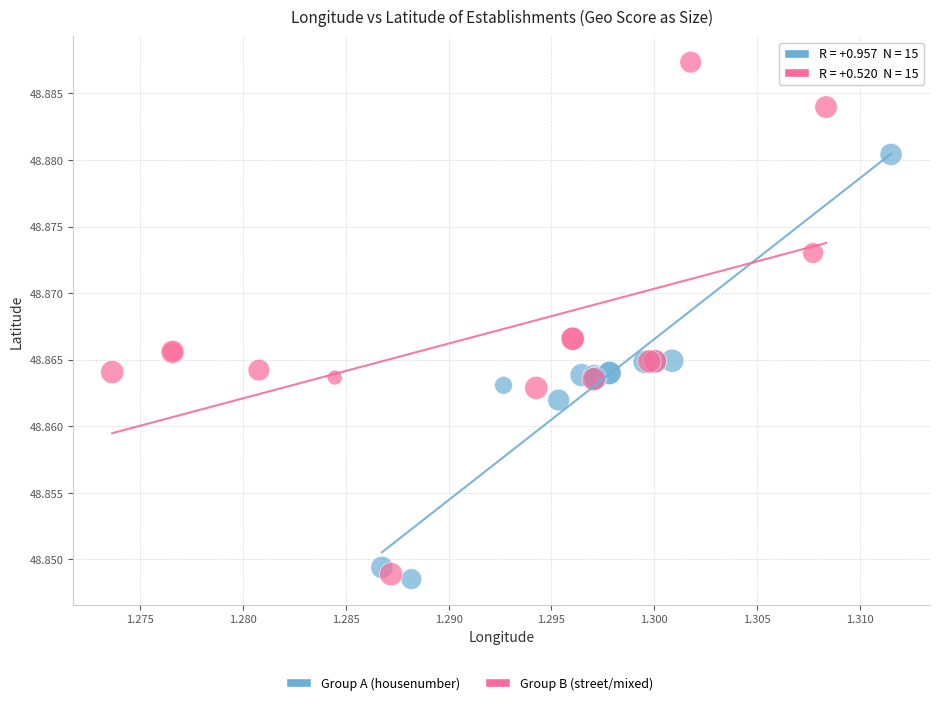

Which series reaches the maximum Y coordinate?

Group B (street/mixed)